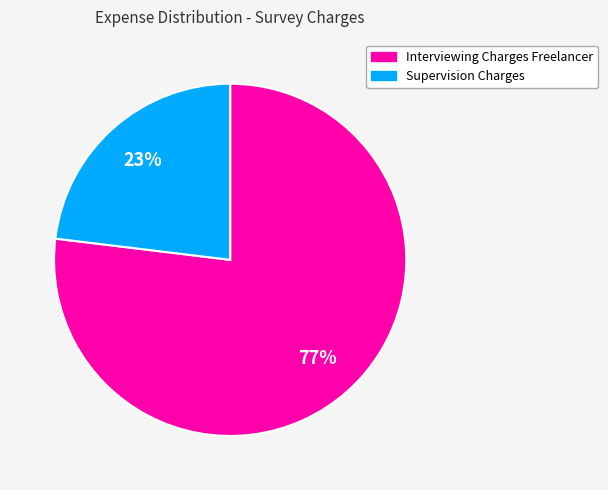

What is the smallest slice in the pie chart?

Supervision Charges